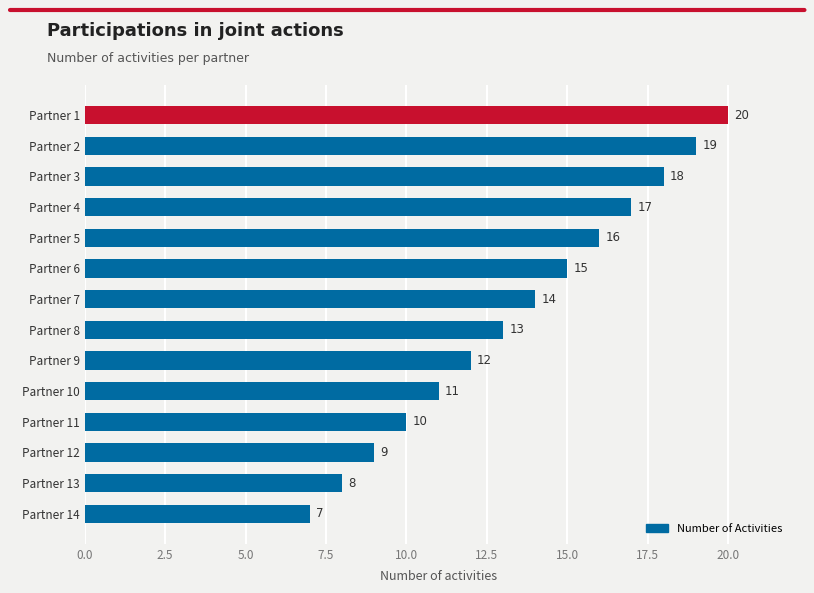

At which category does the chart reach its peak across all series?

Partner 1